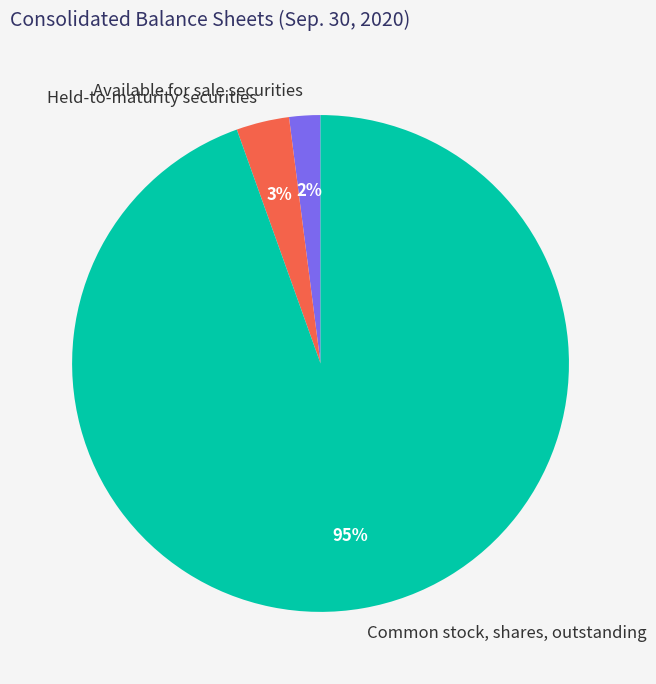

Between Held-to-maturity securities and Available for sale securities, which is larger?

Held-to-maturity securities